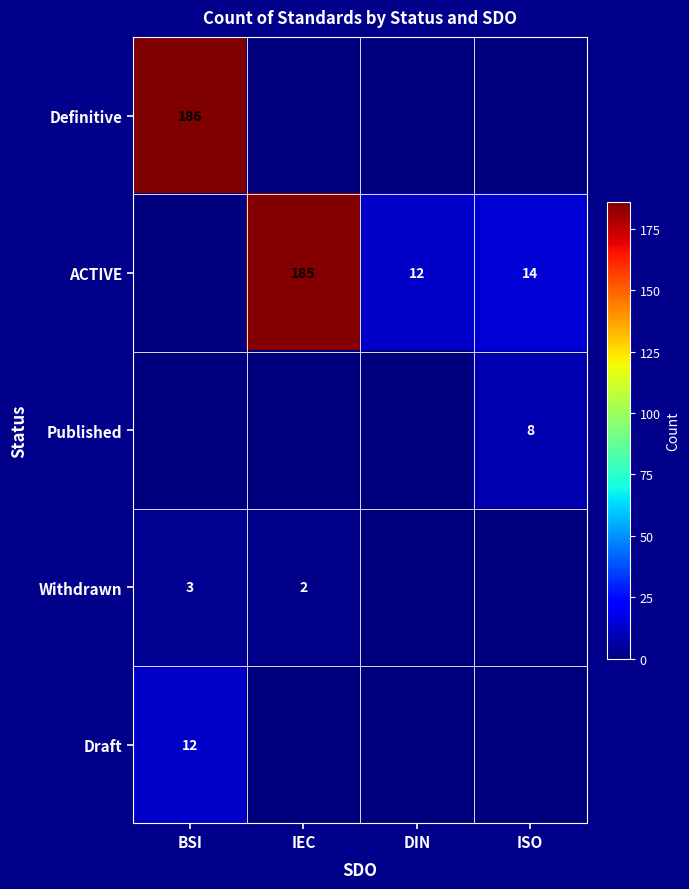

What is the difference between the highest and lowest values at IEC?

185